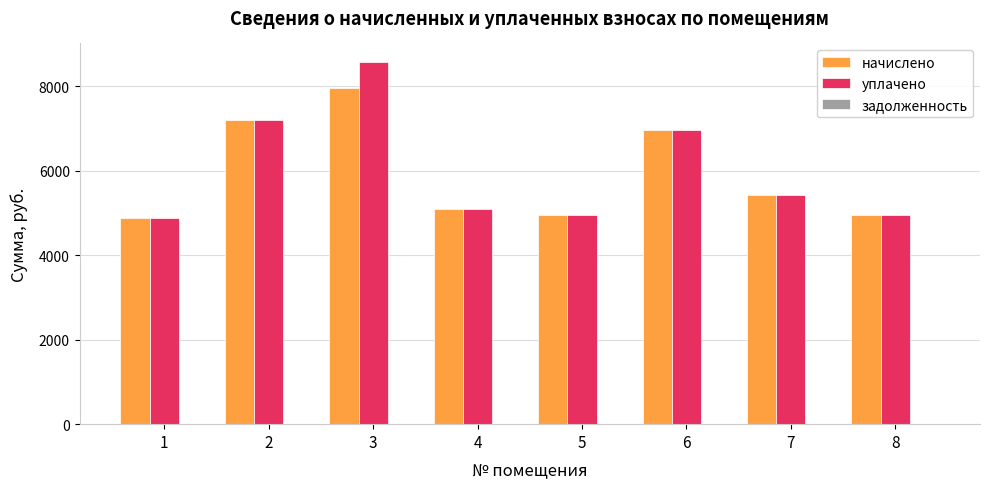

At which category does the chart reach its peak across all series?

3